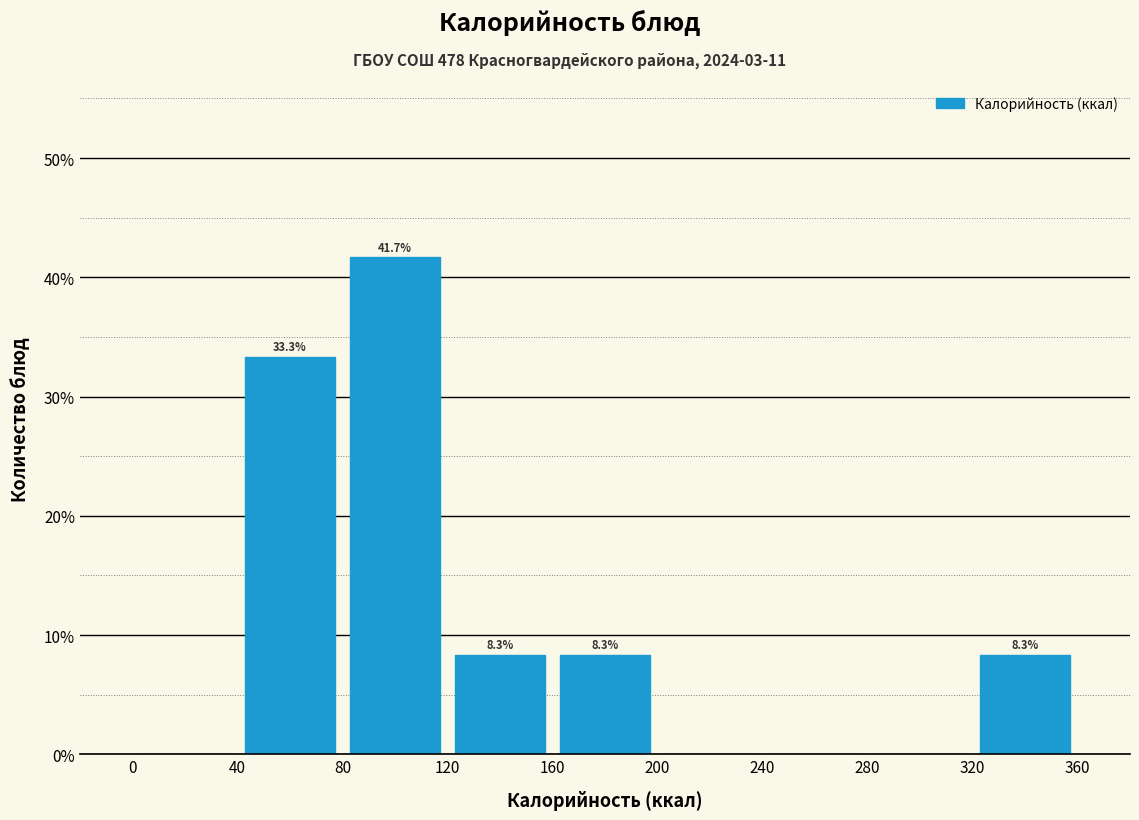

Which range on the x-axis has the tallest bar?

80 to 120